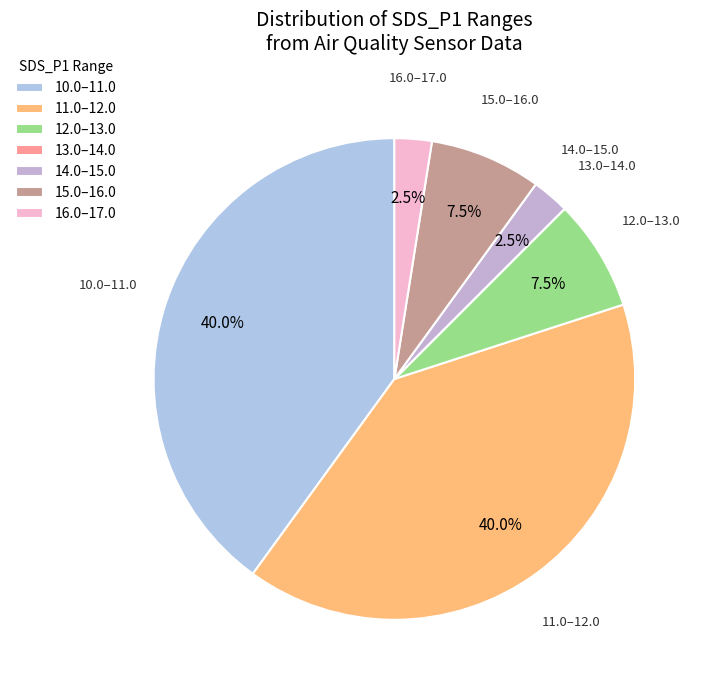

Between 11.0–12.0 and 14.0–15.0, which is larger?

11.0–12.0